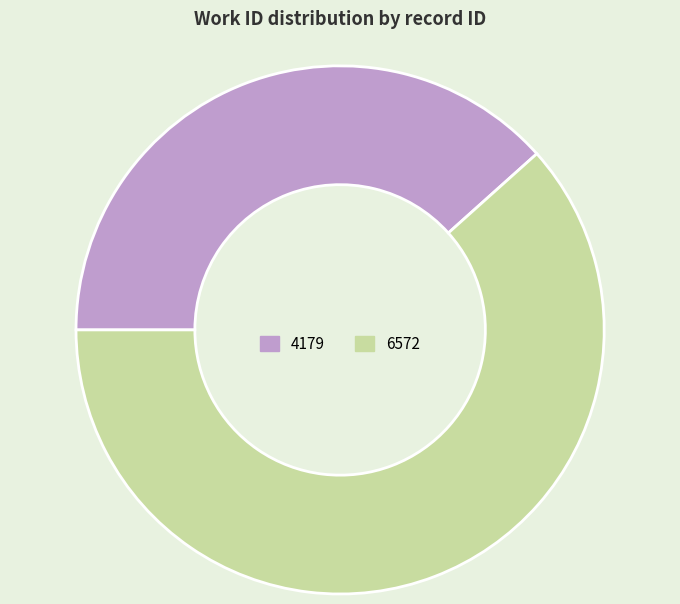

Is 6572 the majority of the pie?

Yes